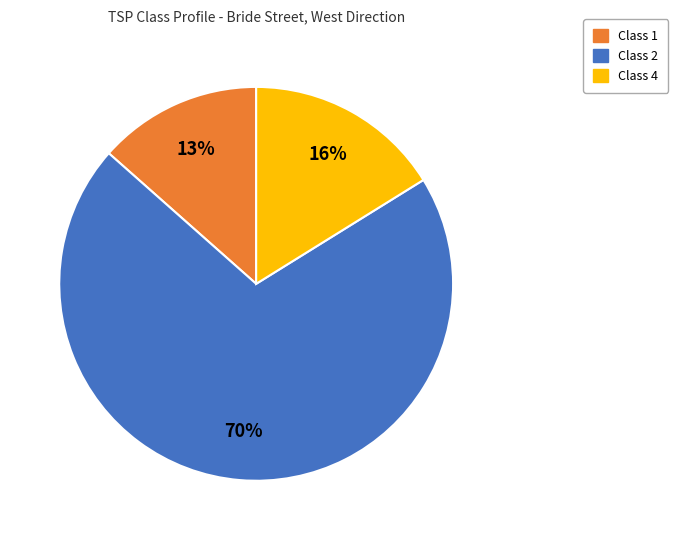

Does any single category account for the majority?

Yes